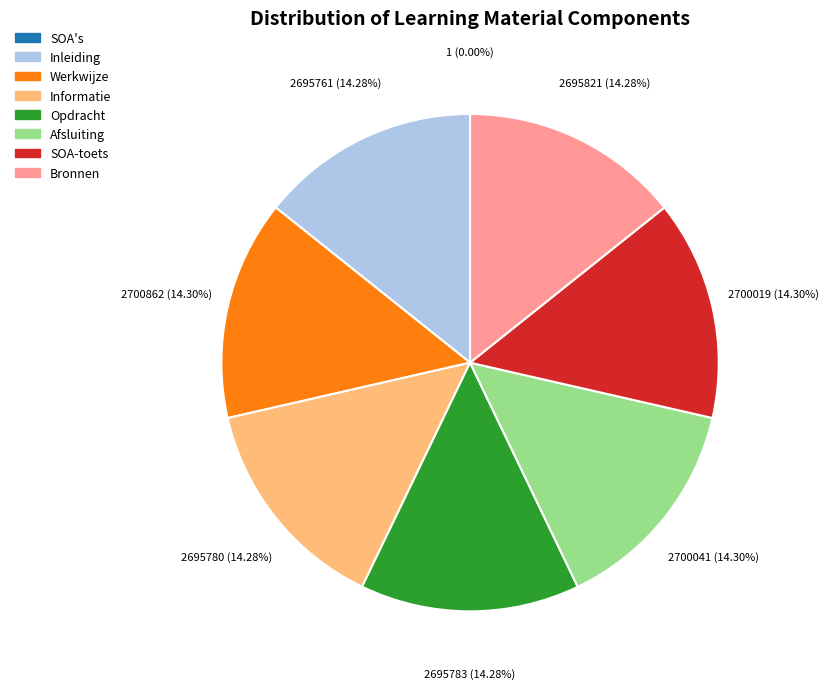

To the nearest percent, what portion does Informatie represent?

14%